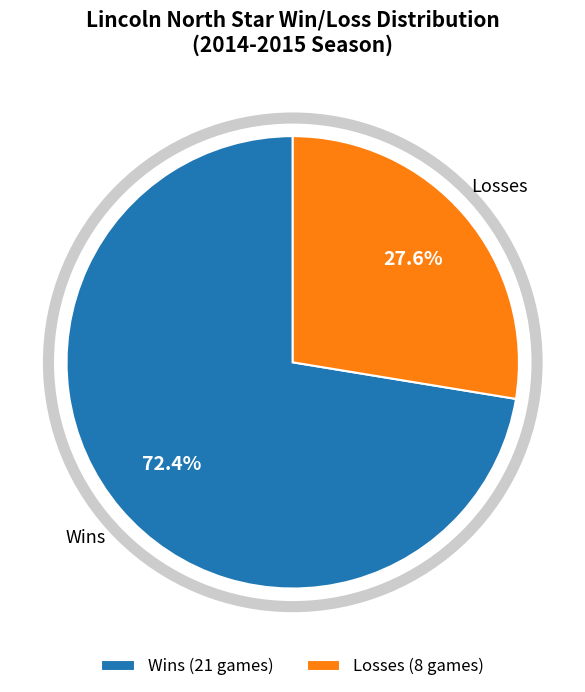

Approximately how many times larger is the value at Wins (21 games) compared to Losses (8 games)?

2.6